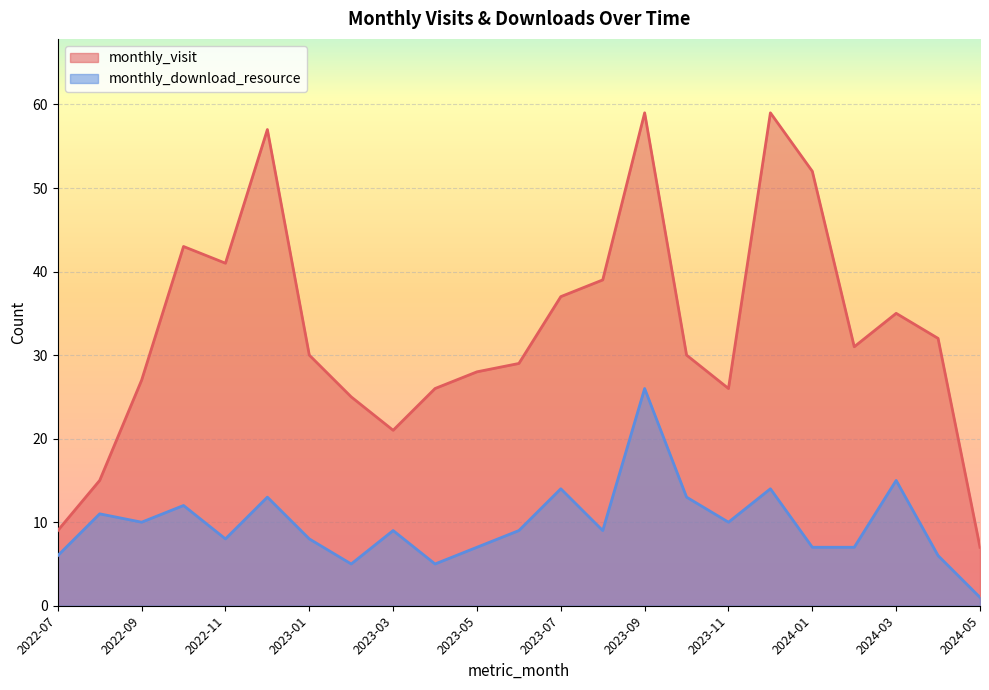

How many lines are shown in the chart?

2